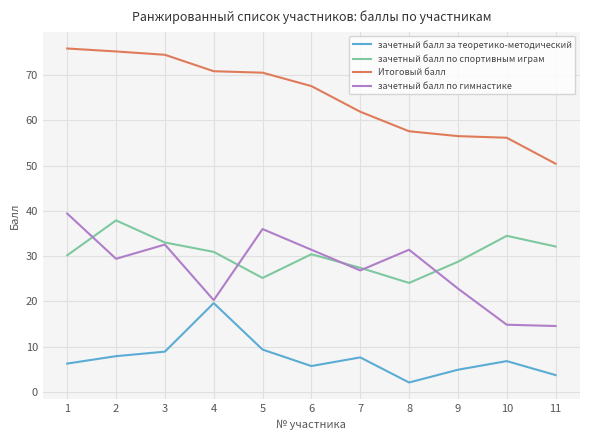

What is the difference between the зачетный балл за теоретико-методический values at 8 and 3?

6.8